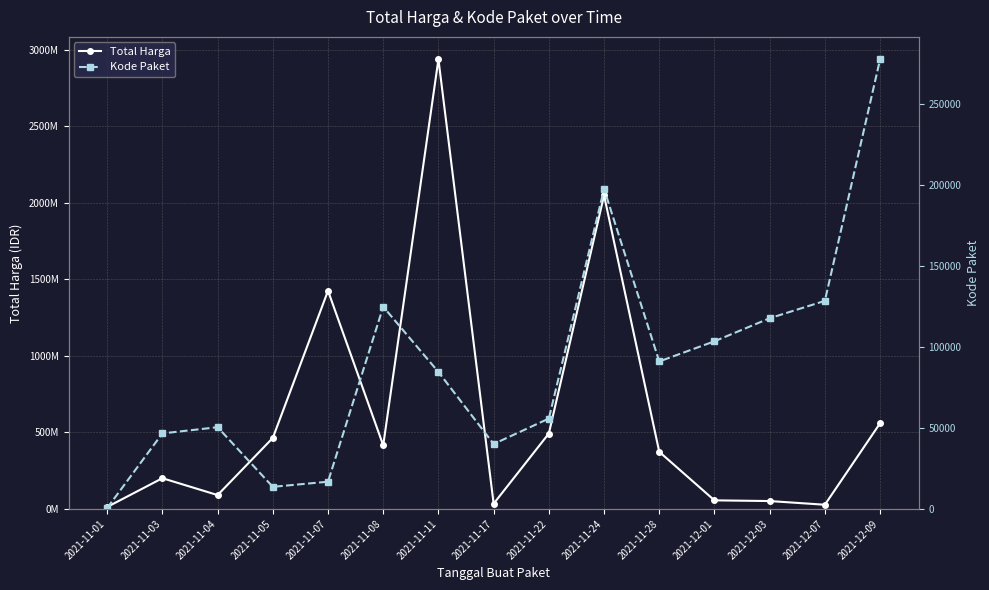

True or false: Total Harga and Kode Paket intersect in this chart.

False